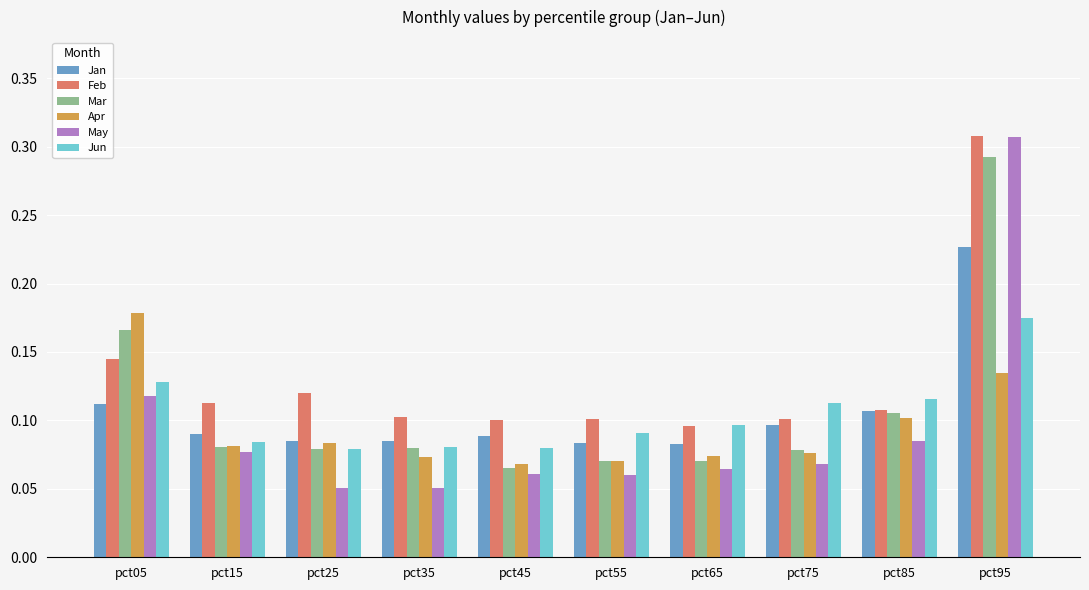

How many bars are there in each group?

6